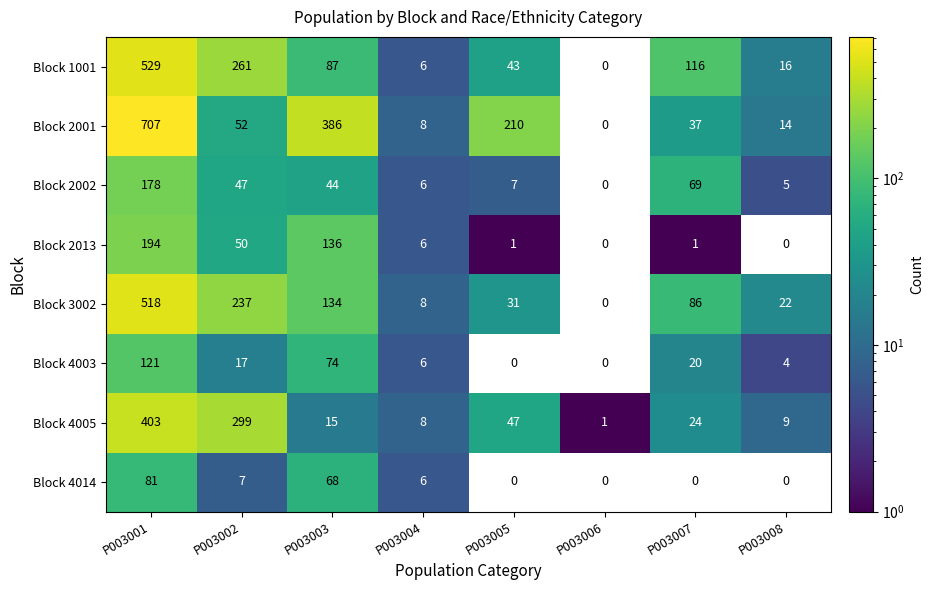

Is the value of Block 4003 at P003003 greater than the value of Block 4005 at P003005?

Yes